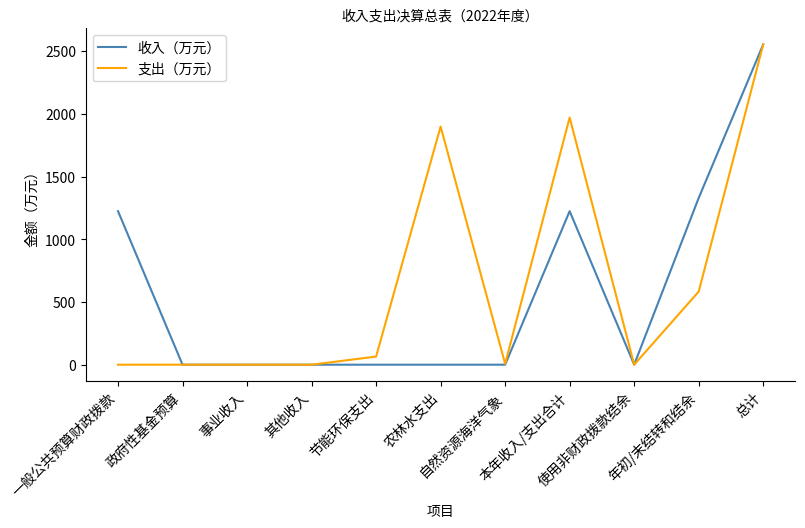

What is the highest value of the 支出（万元） series?

2553.0